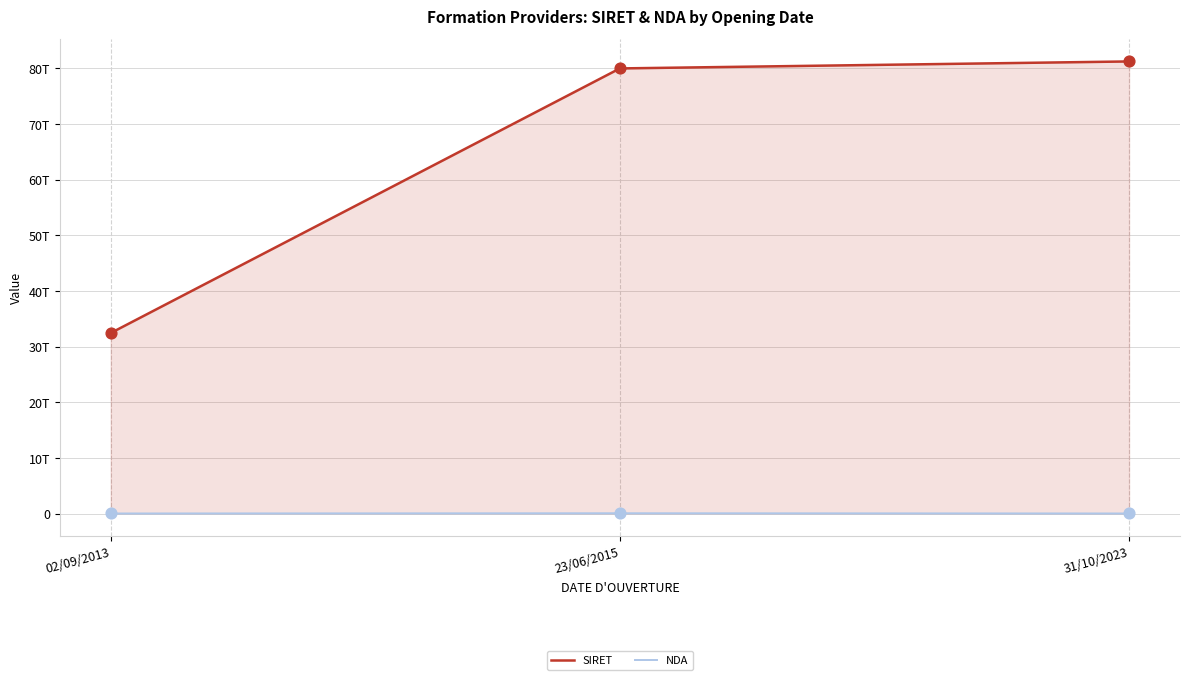

Which series reaches the maximum Y coordinate?

SIRET